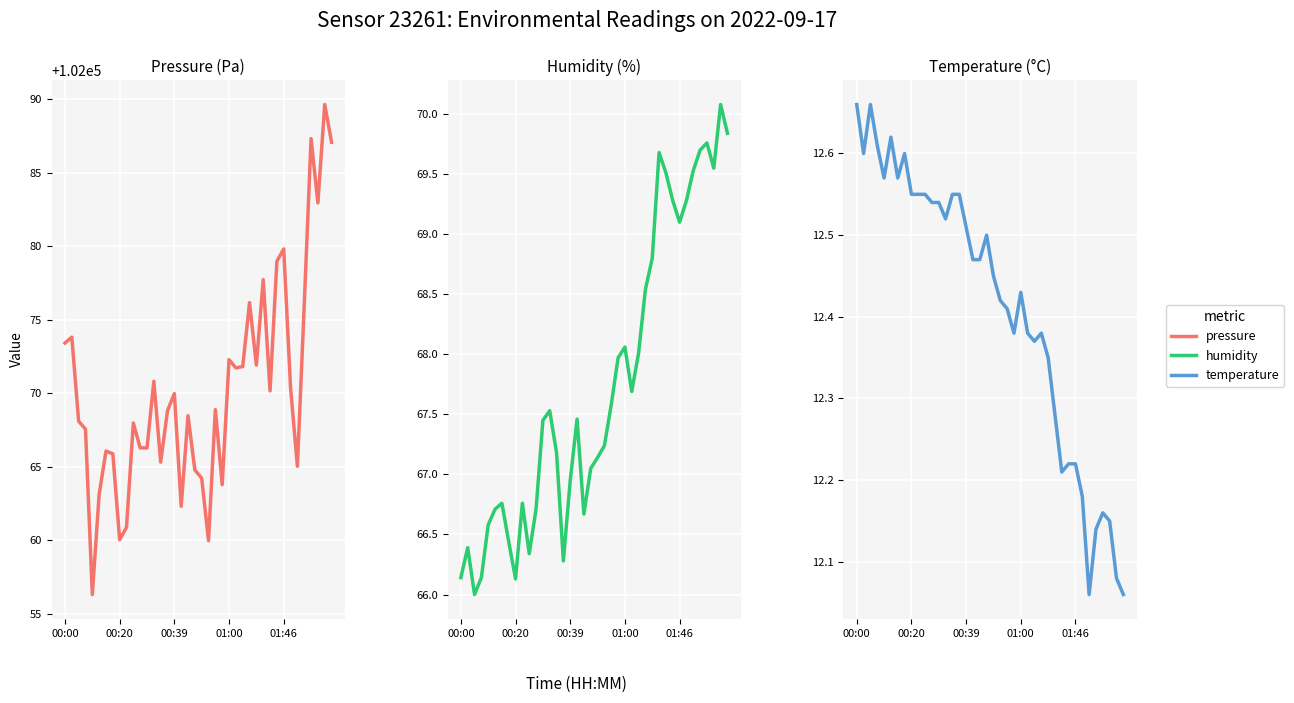

What is the smallest value displayed?

12.1